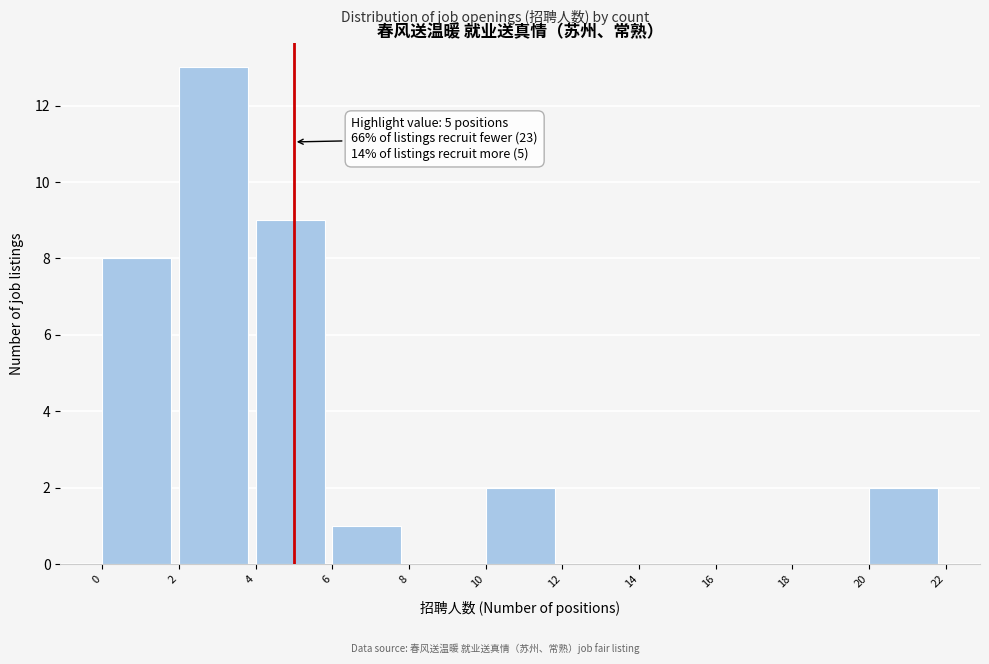

Which range on the x-axis has the tallest bar?

2 to 4